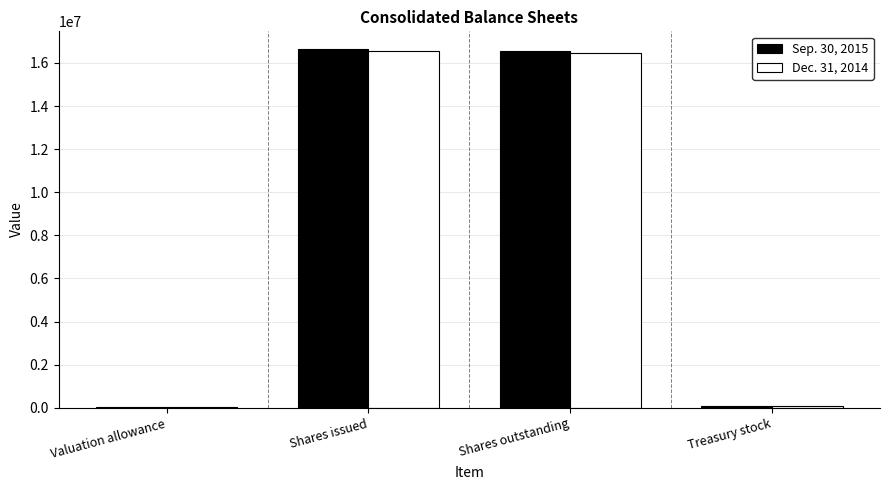

Is it true that Sep. 30, 2015 equals 22646121 at Shares outstanding?

False